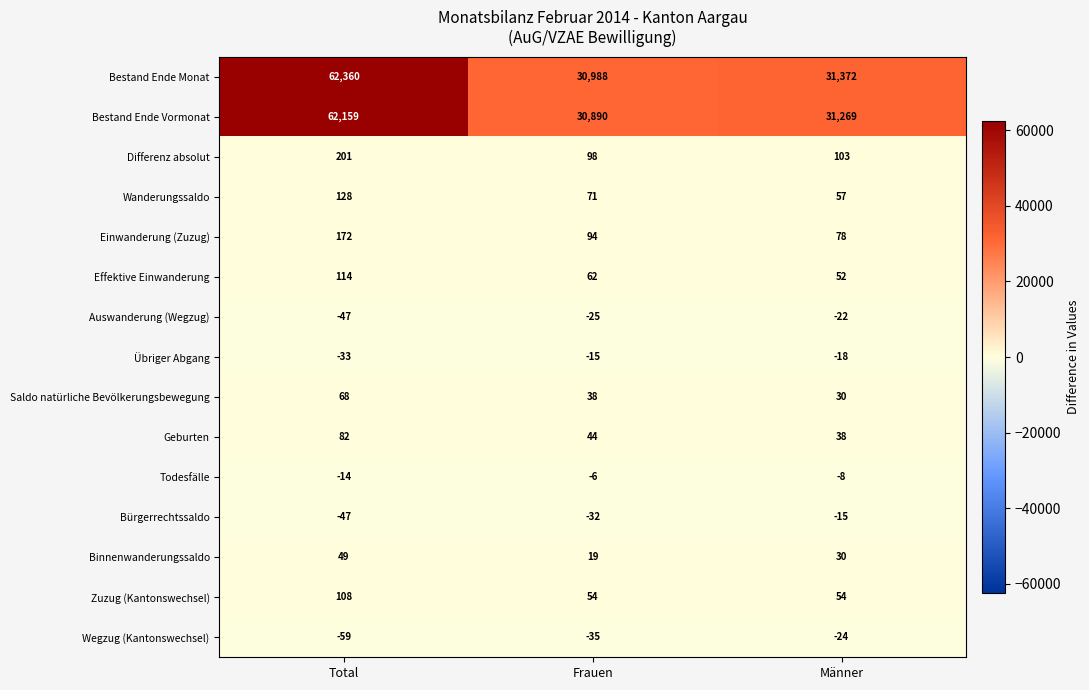

List the labels in order of Saldo natürliche Bevölkerungsbewegung value, smallest first.

Männer, Frauen, Total